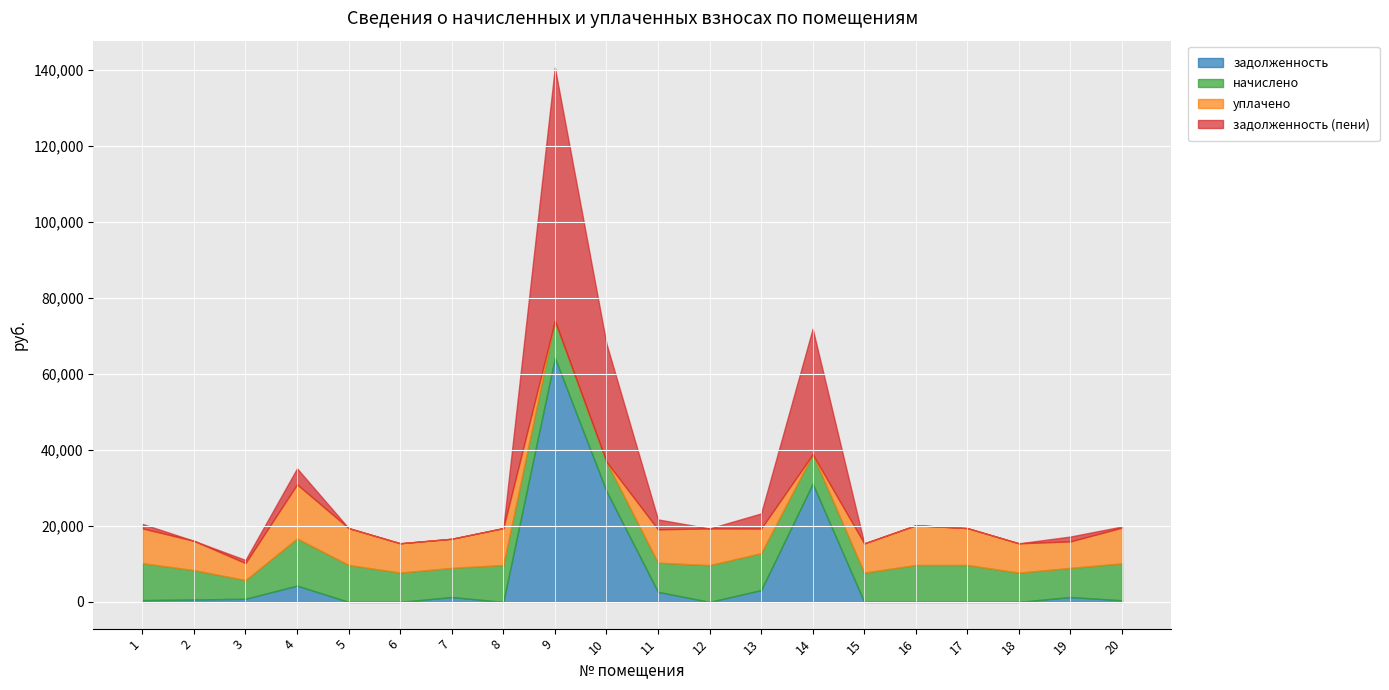

The value of уплачено at 6 is 7710.7. True or false?

True